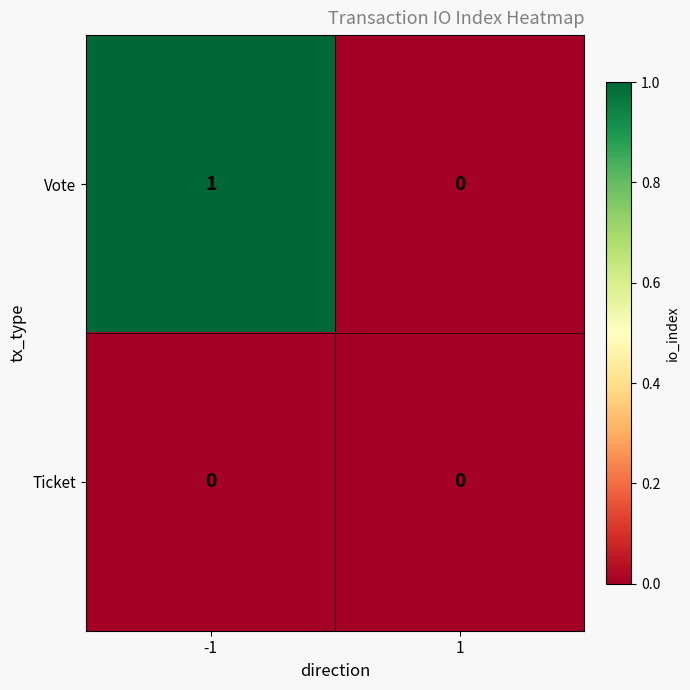

The value of Ticket at -1 is 0. True or false?

True